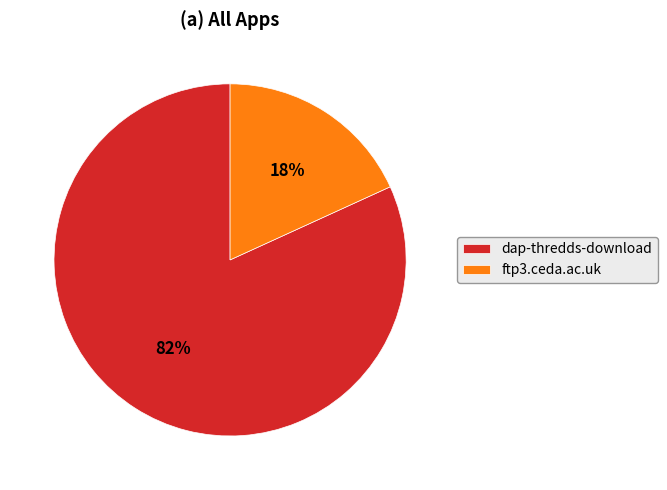

True or false: dap-thredds-download accounts for 70% of the total.

False